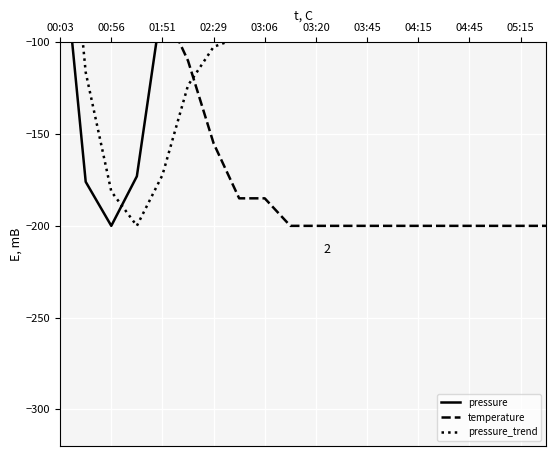

What is the difference between the maximum and minimum values in the pressure series?

300.0